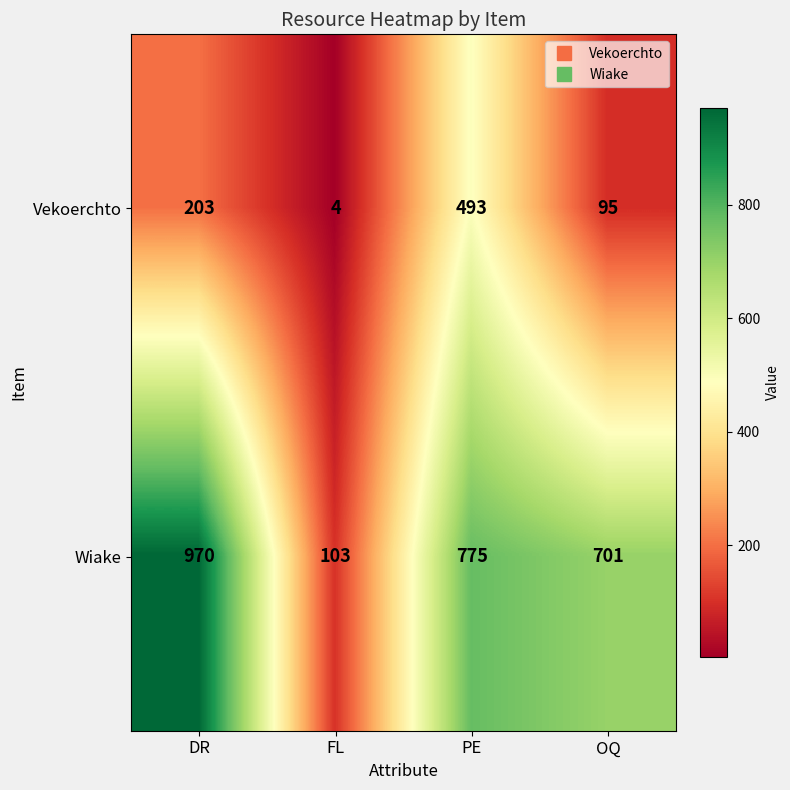

Reading left to right, transcribe all the data shown in this chart.

Vekoerchto: 203	4	493	95
Wiake: 970	103	775	701